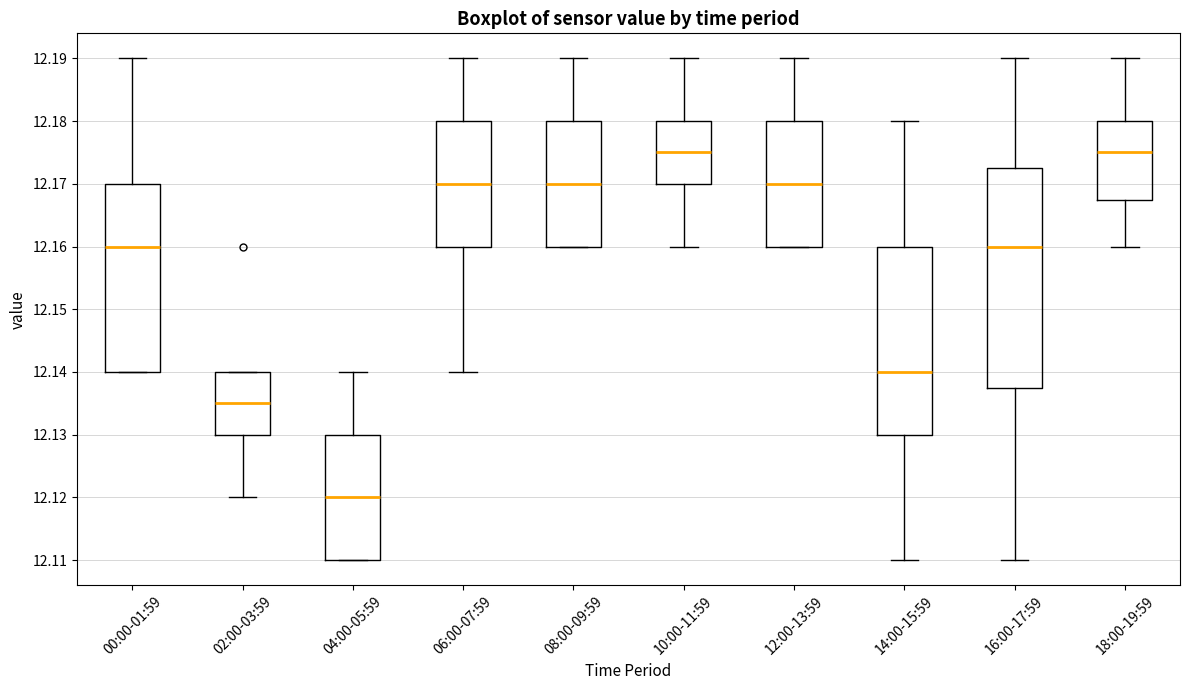

Where is the lower edge of the box for 04:00-05:59 on the y-axis? The values are not printed on the chart, so give them approximately, as read against the axis.

12.110